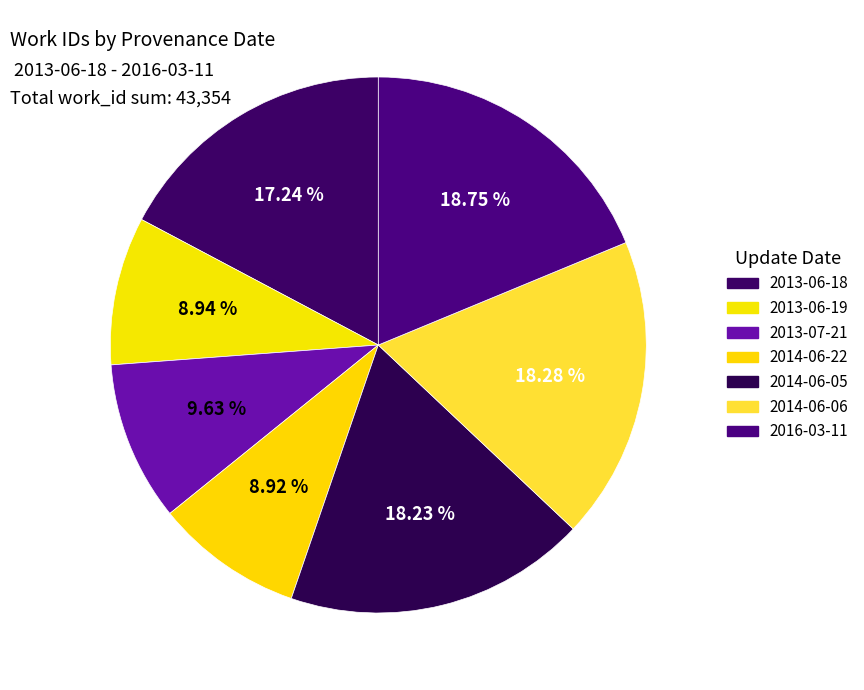

To the nearest percent, what is the difference between the 2014-06-06 and 2013-06-19 slice percentages?

9%